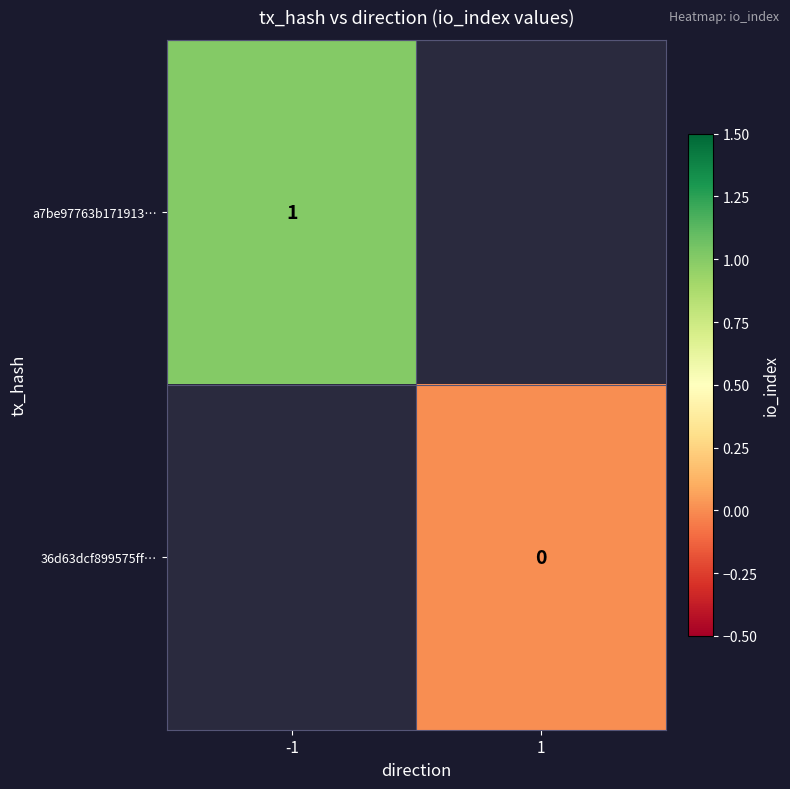

The a7be97763b171913… series shows 2 at -1. True or false?

False